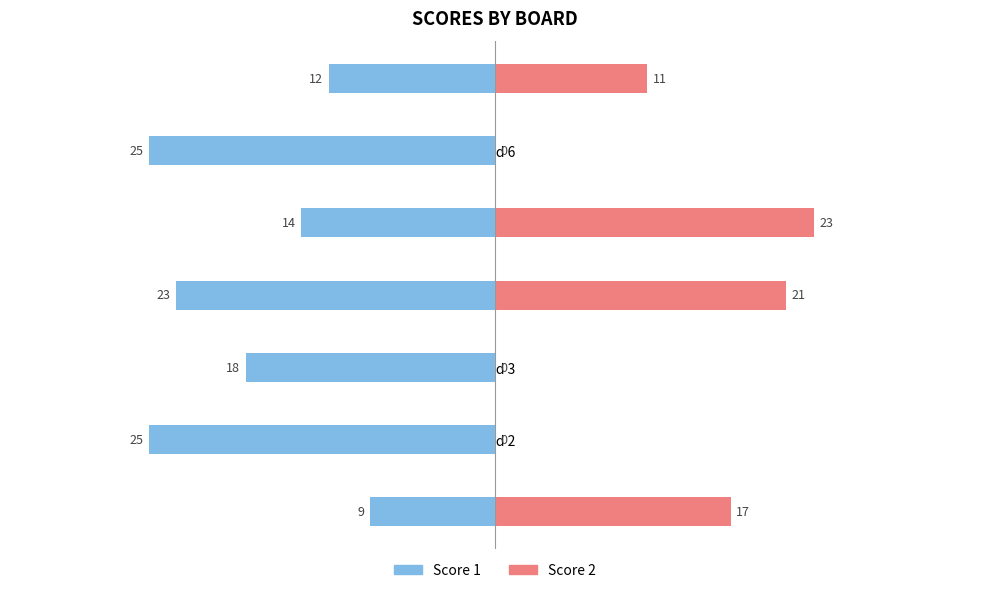

What are all the series names shown in the legend?

Score 1, Score 2